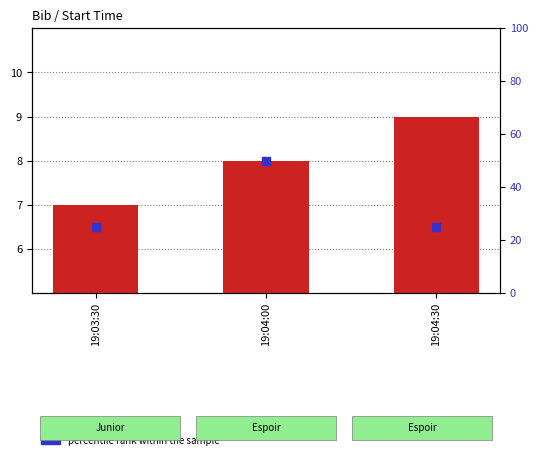

What are all the series names shown in the legend?

bib, percentile rank within the sample